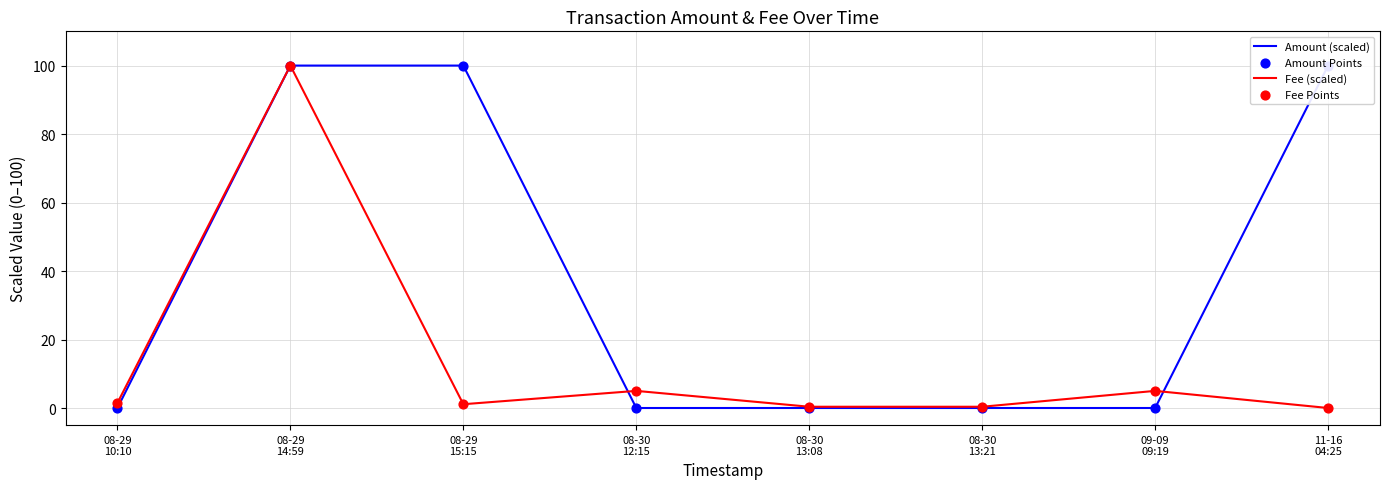

List the series in order of their overall mean, lowest first.

Fee (scaled), Amount (scaled)